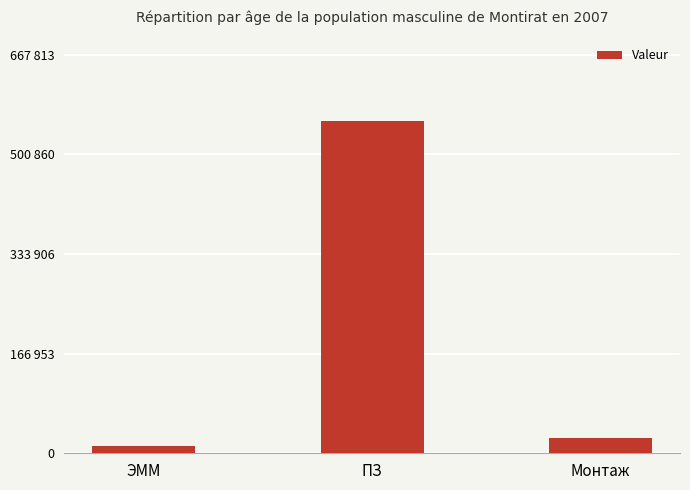

Which category has the highest value across all series?

ПЗ